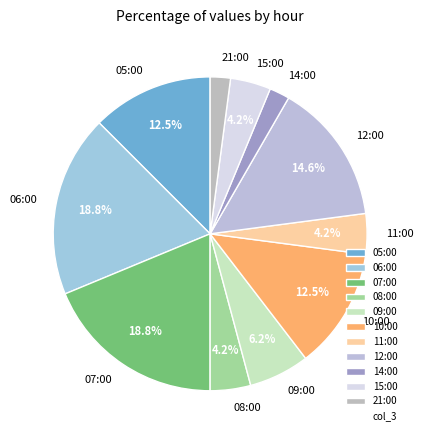

Which has a higher value, 14:00 or 12:00?

12:00